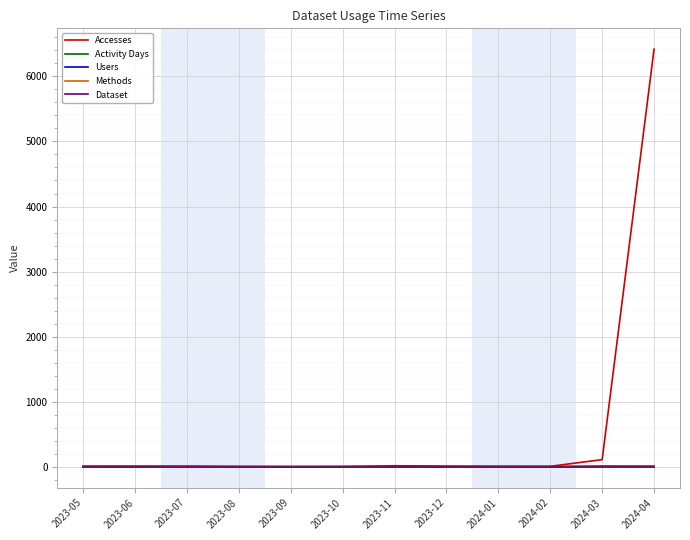

Which series has the largest total across all categories?

Accesses